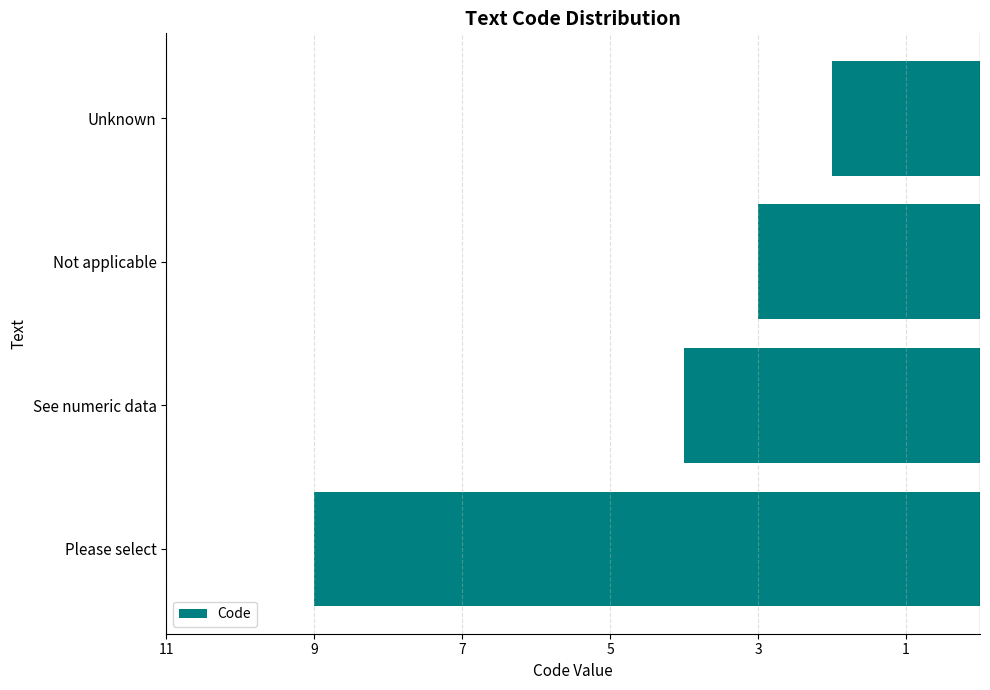

Does the chart contain any negative values?

Yes